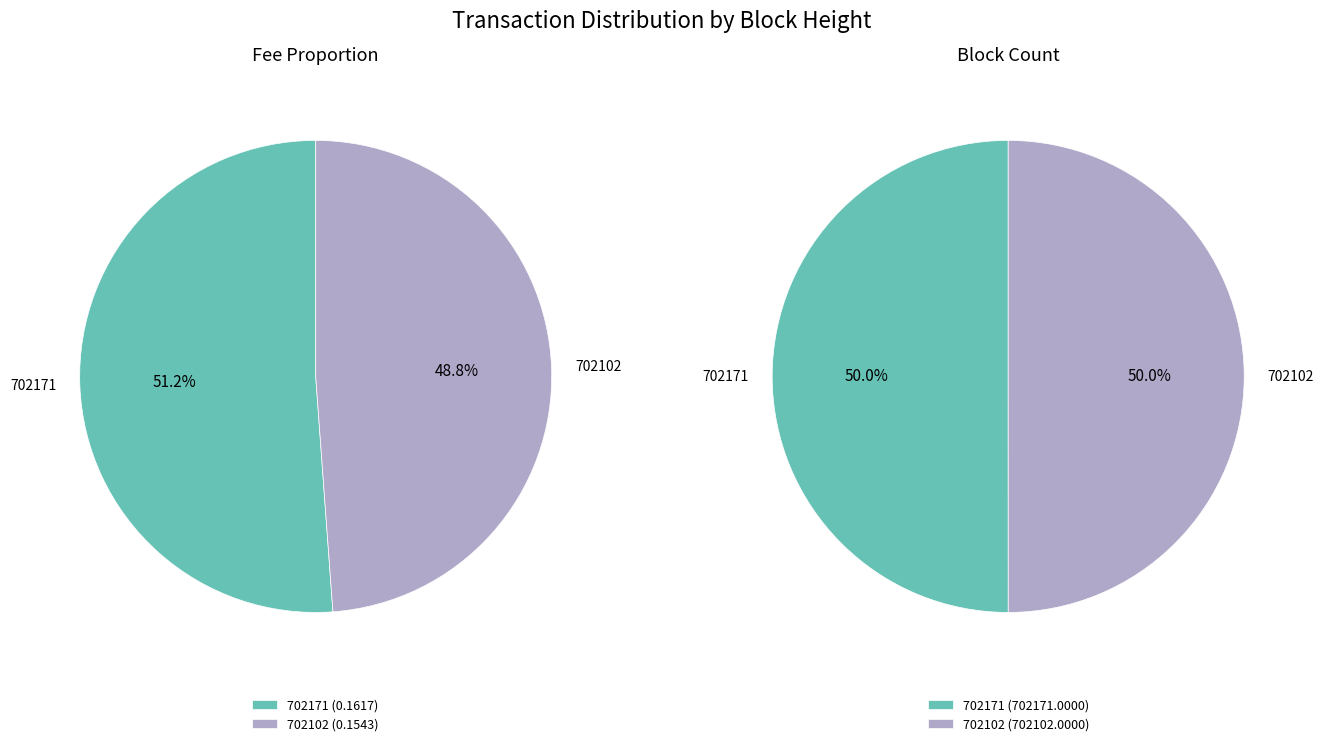

Which slice is the largest?

702171